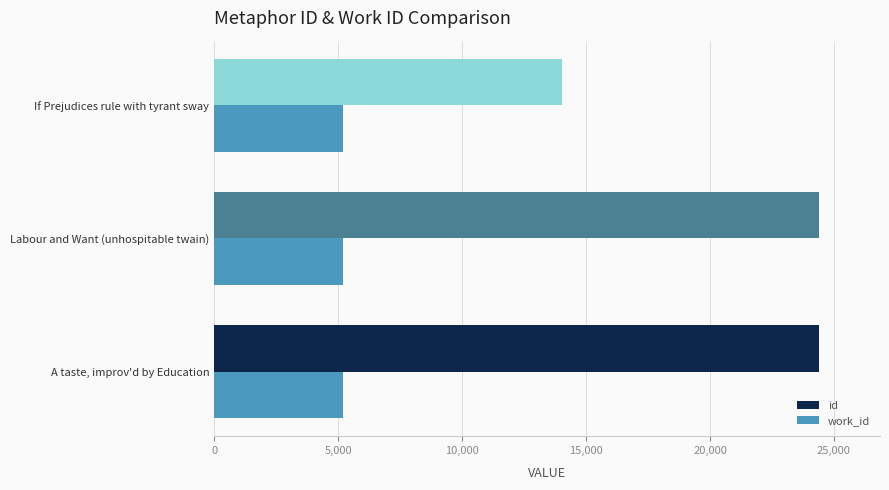

What is the average value of the work_id series?

5216